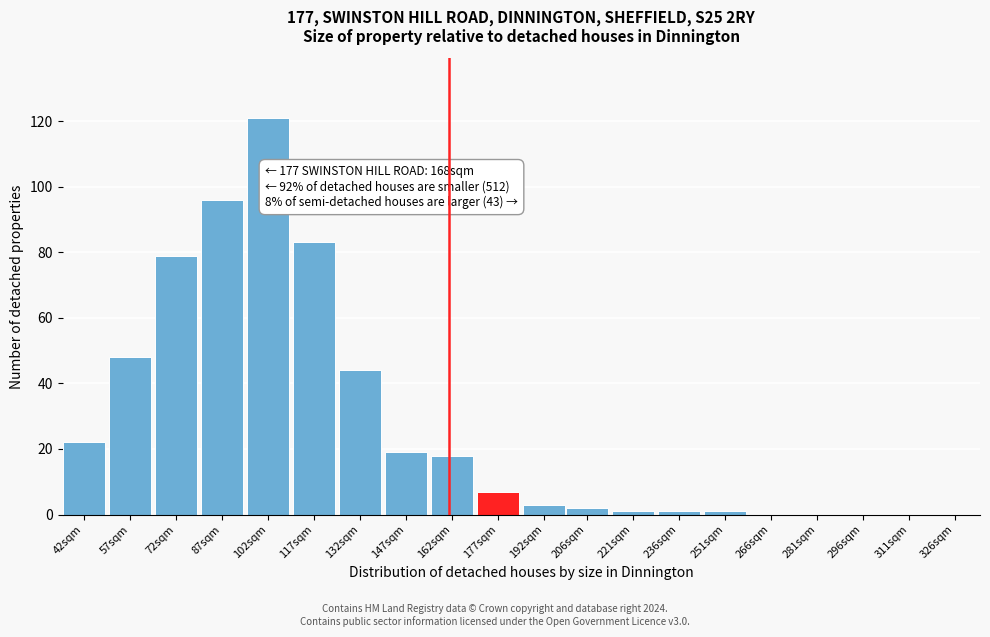

Reading left to right, transcribe all the data shown in this chart.

42sqm=22	57sqm=48	72sqm=79	87sqm=96	102sqm=121	117sqm=83	132sqm=44	147sqm=19	162sqm=18	177sqm=7	192sqm=3	206sqm=2	221sqm=1	236sqm=1	251sqm=1	266sqm=0	281sqm=0	296sqm=0	311sqm=0	326sqm=0